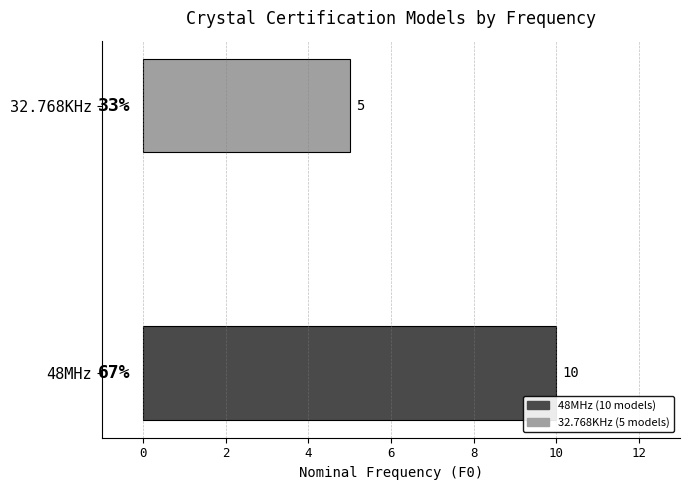

Reading bottom to top, list all the values displayed in this chart.

48MHz=10	32.768KHz=5